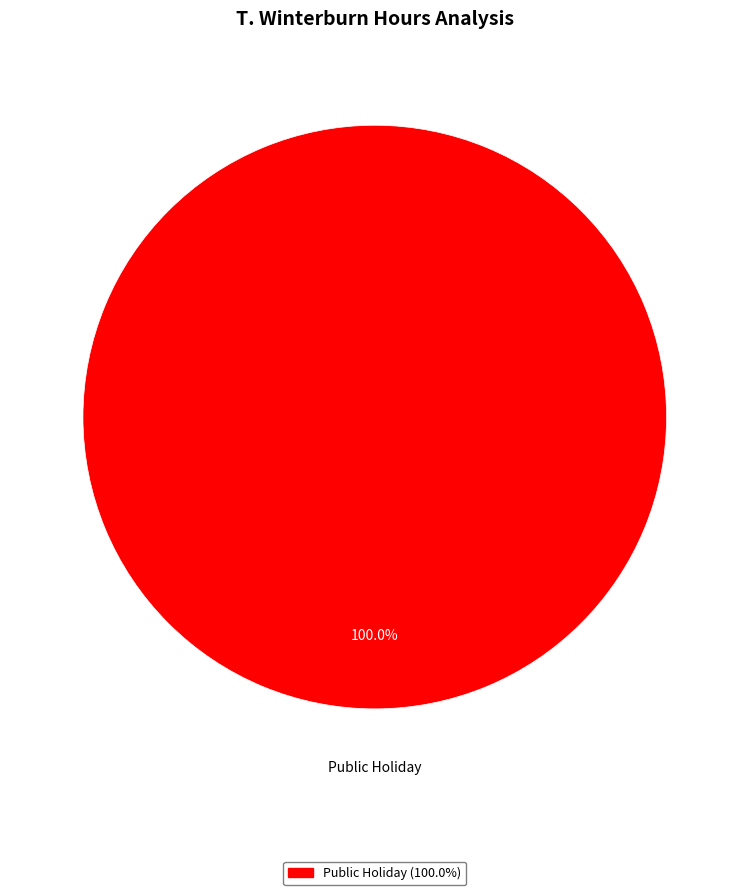

Is there any slice that represents more than half of the pie?

Yes